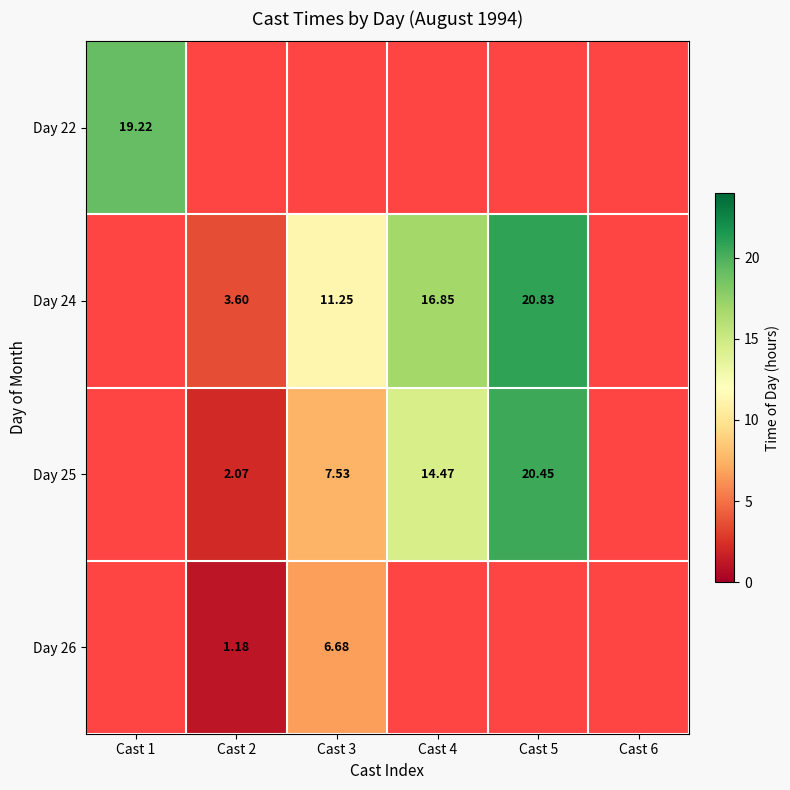

Which label corresponds to the smallest value in the chart?

Cast 2